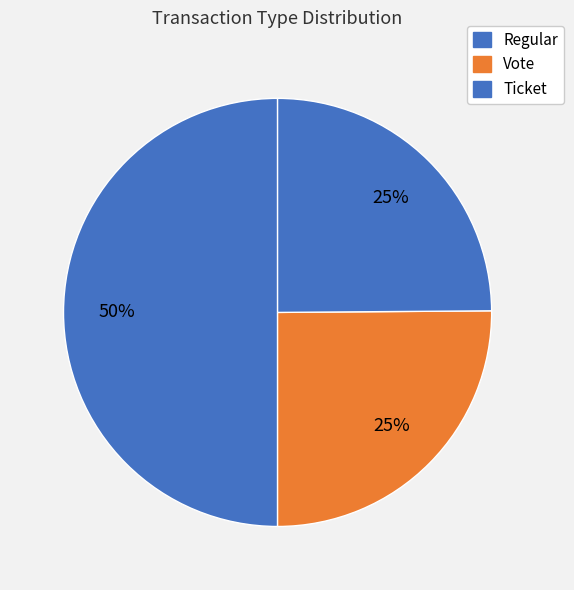

Count the number of slices in the pie.

3